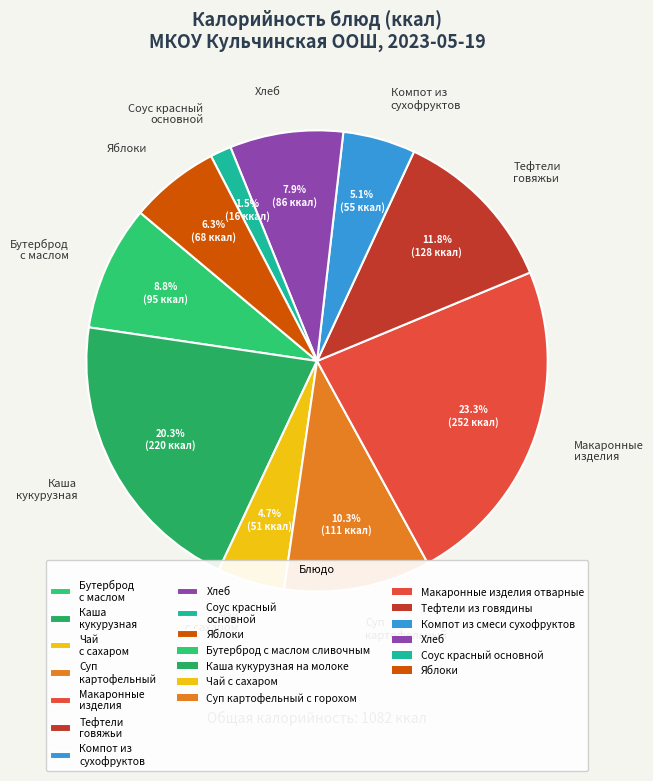

Which has a higher value, Каша кукурузная or Тефтели говяжьи?

Каша кукурузная